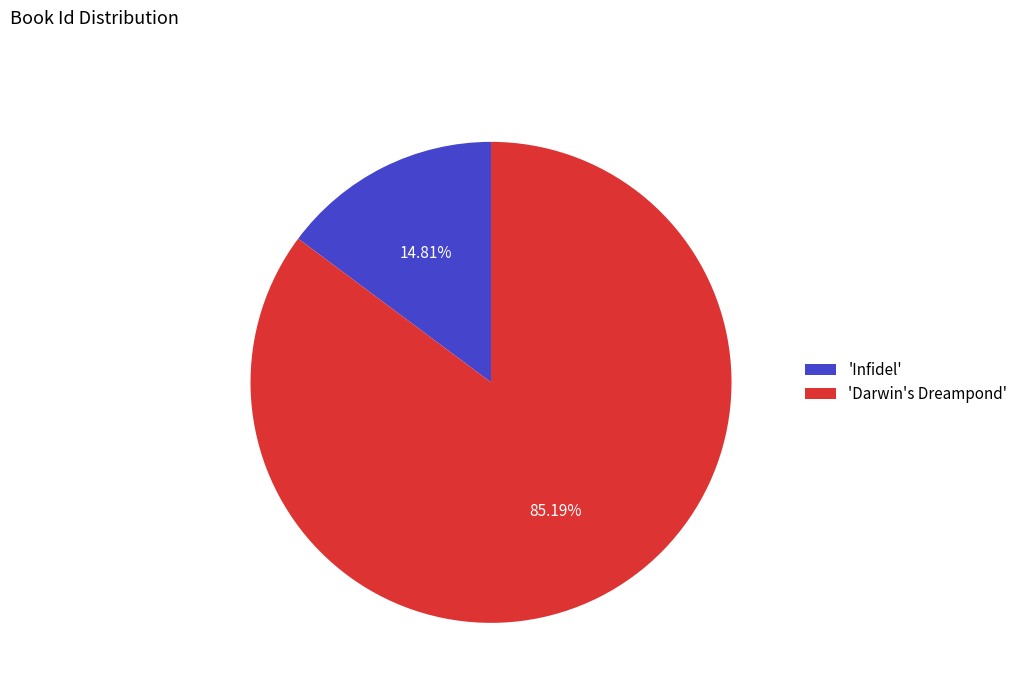

Which slice is the largest?

'Darwin's Dreampond'